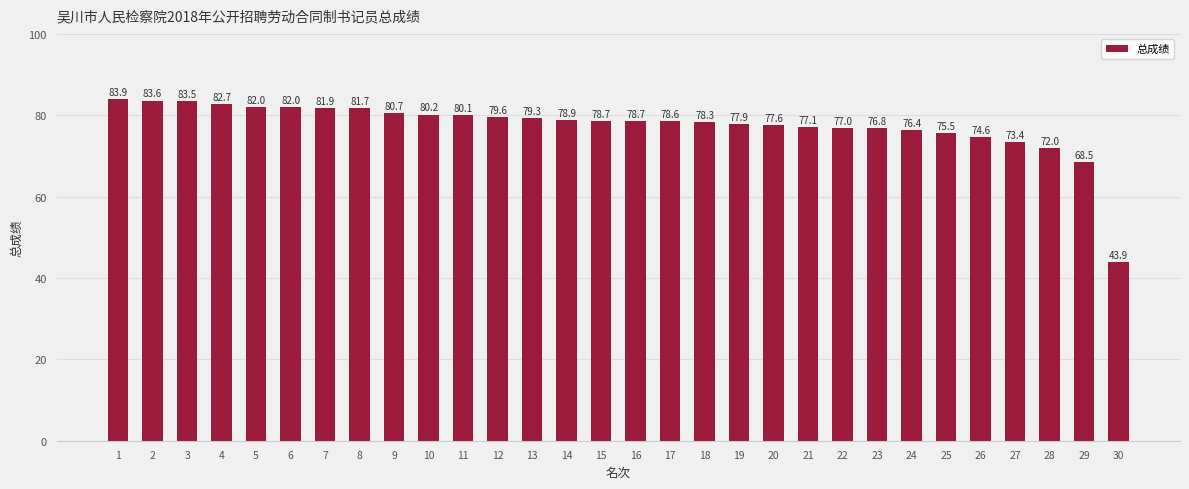

What value does the data have at 29?

68.5